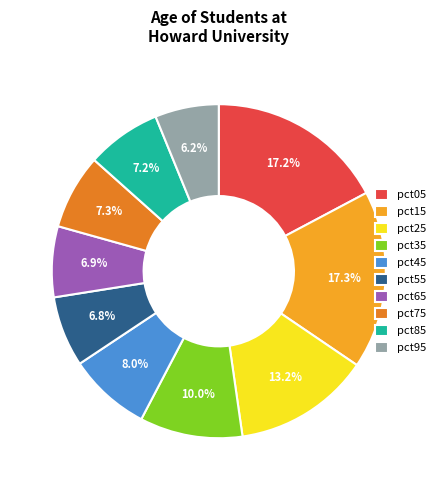

Which category has the smallest portion of the pie?

pct95